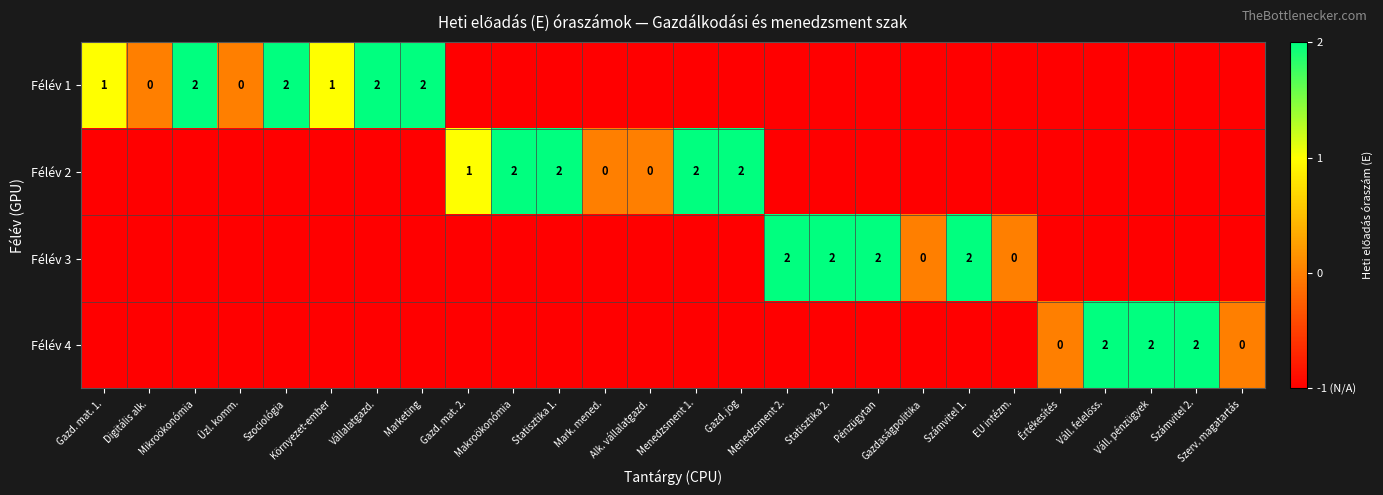

What is the spread (max minus min) of values at Mark. mened.?

1